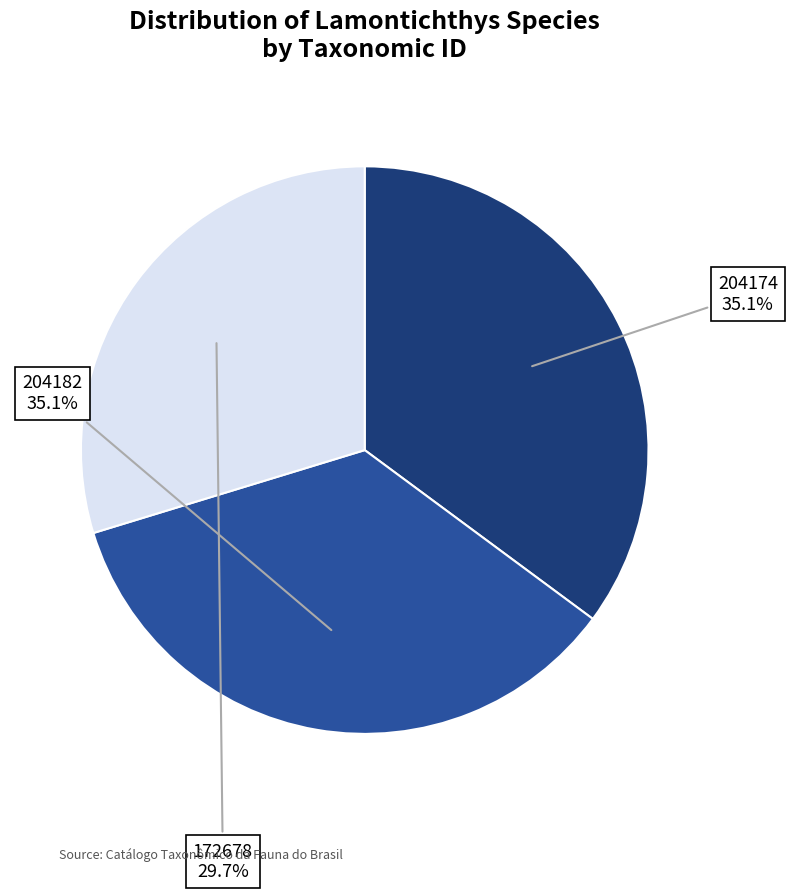

Which slice is the smallest?

172678